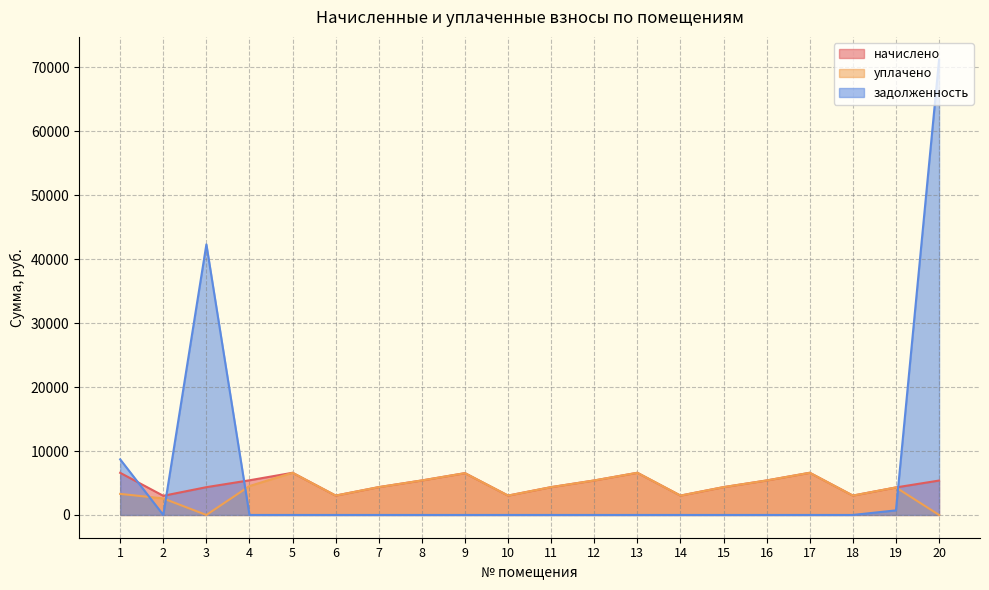

Reading left to right, what are all the values shown in this chart?

начислено: 6590.9	2997.4	4347.0	5423.4	6599.2	3030.5	4355.3	5398.6	6541.2	3030.5	4355.3	5398.6	6599.2	3030.5	4355.3	5398.6	6599.2	3030.5	4305.6	5382.0
уплачено: 3295.4	2582.8	0.0	4519.5	6599.2	3030.5	4355.3	5398.6	6541.2	3030.5	4355.3	5398.6	6599.2	3030.5	4355.3	5398.6	6599.2	3030.5	4305.6	0.0
задолженность: 8700.3	0.0	42328.2	0.0	0.0	0.0	0.0	0.0	0.0	0.0	0.0	0.0	0.0	0.0	0.0	0.0	0.0	0.0	716.2	71227.0